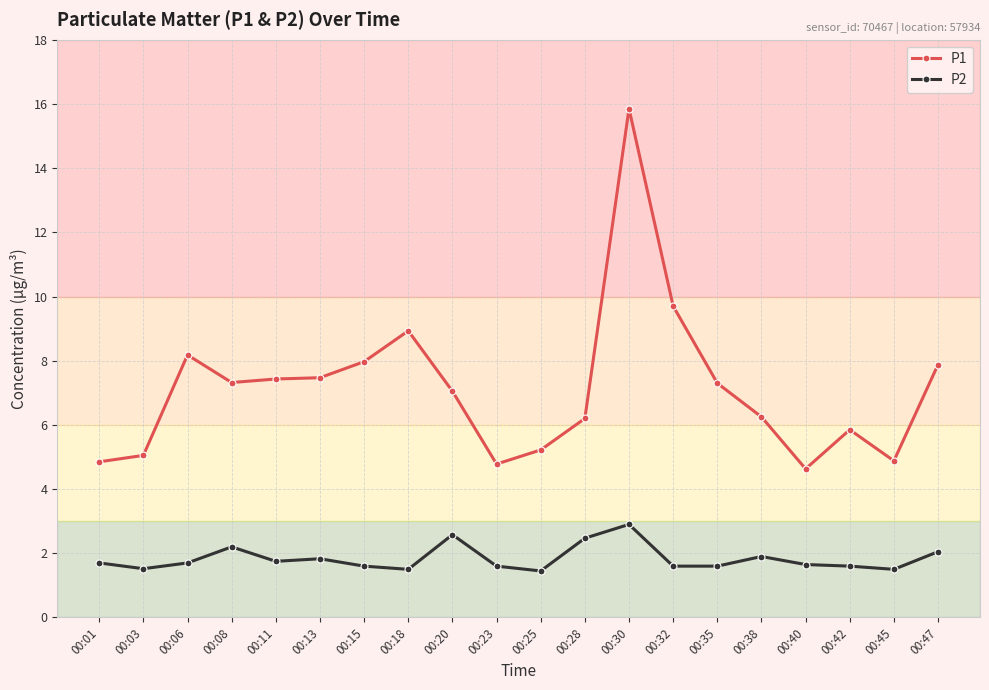

Where is P1 nearest to the value 10?

00:32